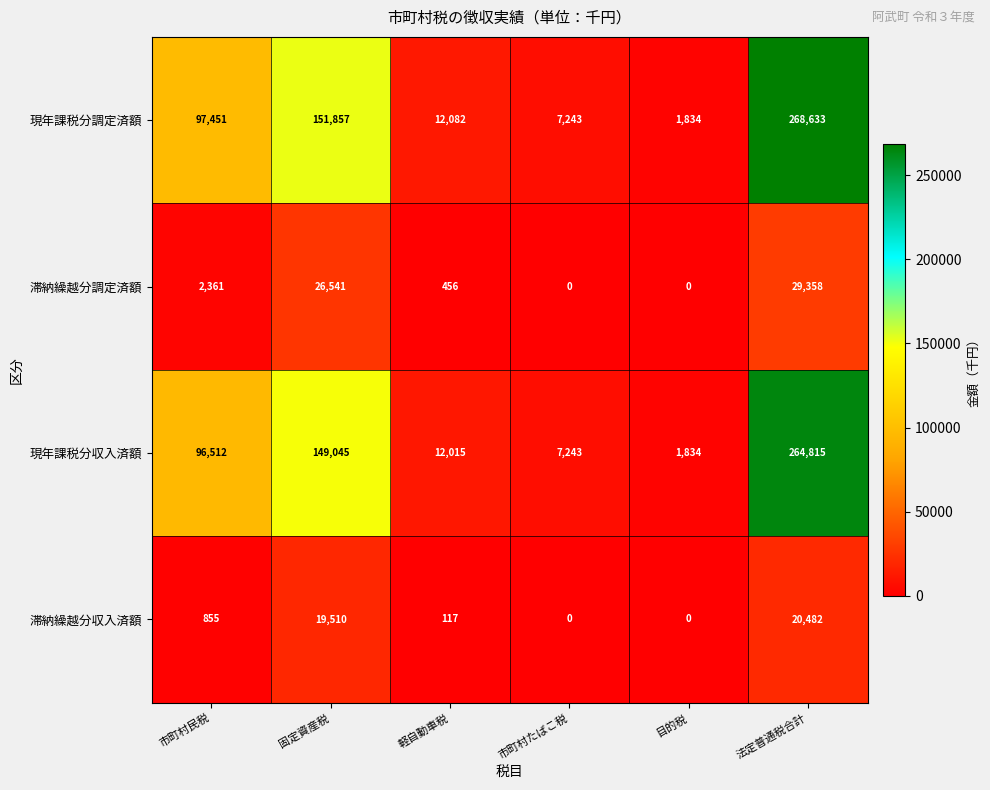

Which series has the widest spread of values?

現年課税分調定済額